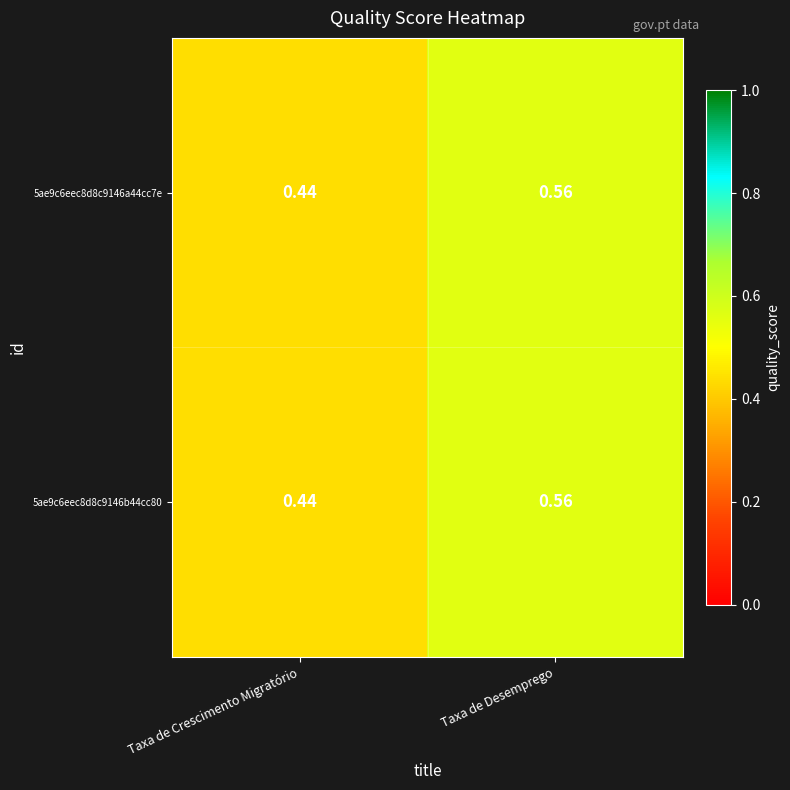

How many series are shown in this chart?

2